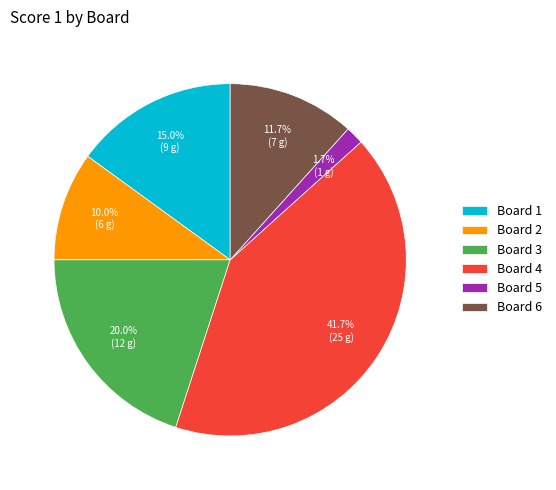

Rank the categories by value from highest to lowest.

Board 4, Board 3, Board 1, Board 6, Board 2, Board 5